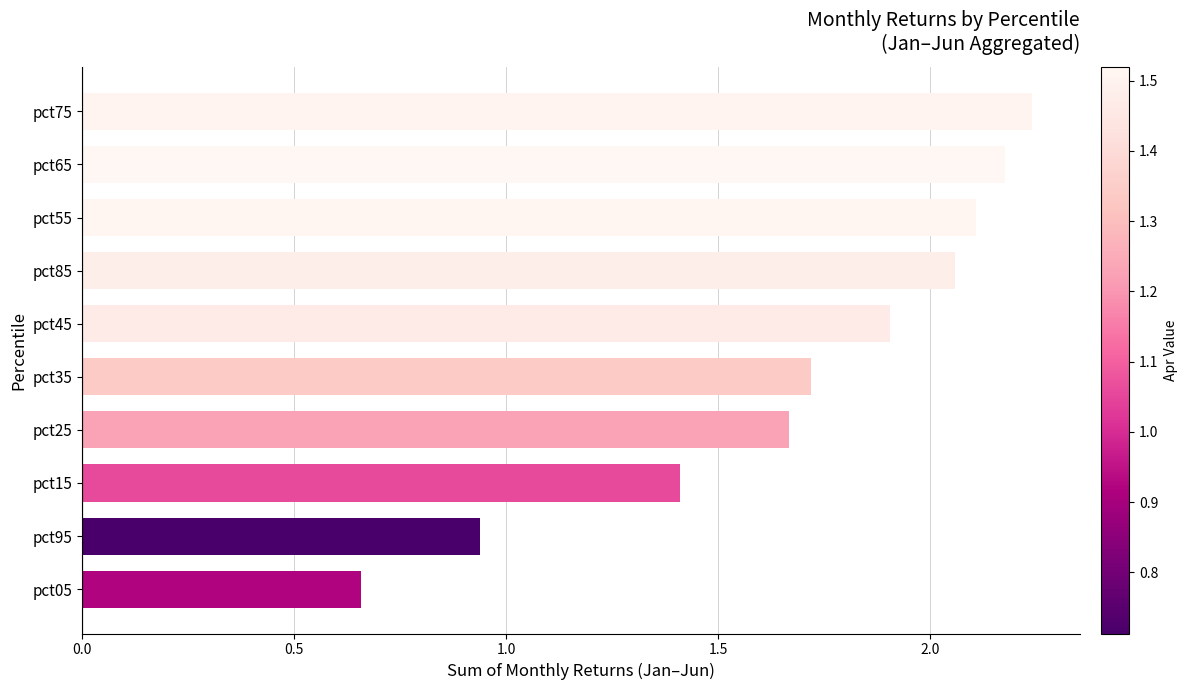

What position from the top is pct55?

3